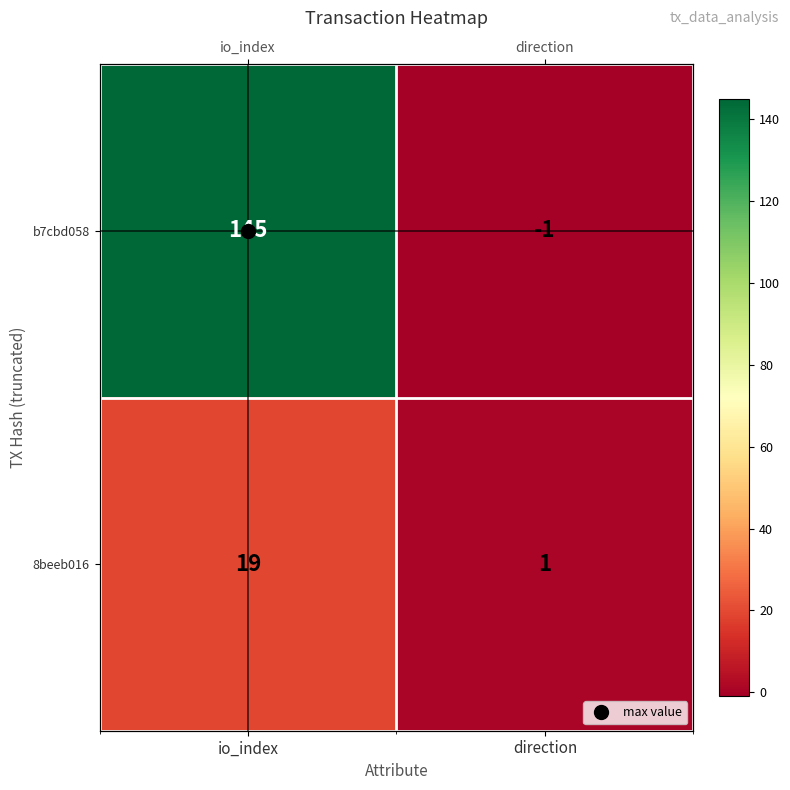

List the series in order of their peak value, lowest first.

8beeb016, b7cbd058